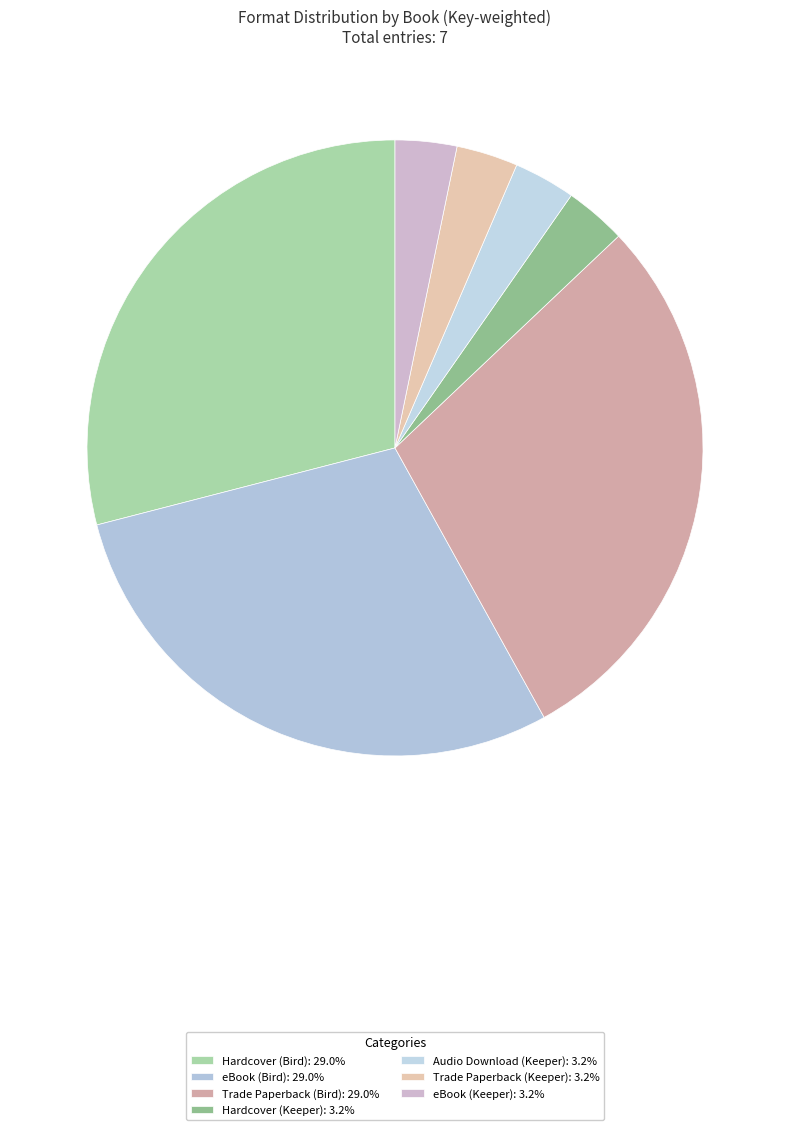

Approximately how many times larger is the value at Trade Paperback (Keeper) compared to eBook (Bird)?

0.1